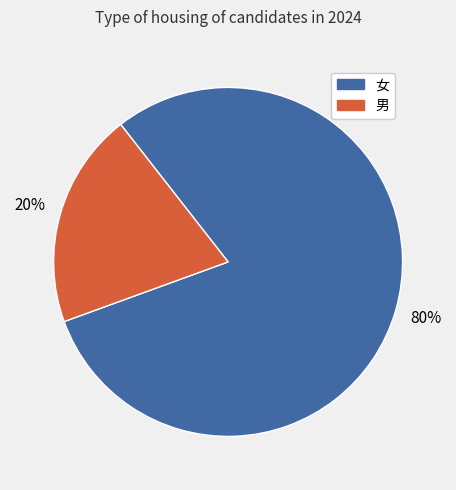

How many slices are in this pie chart?

2